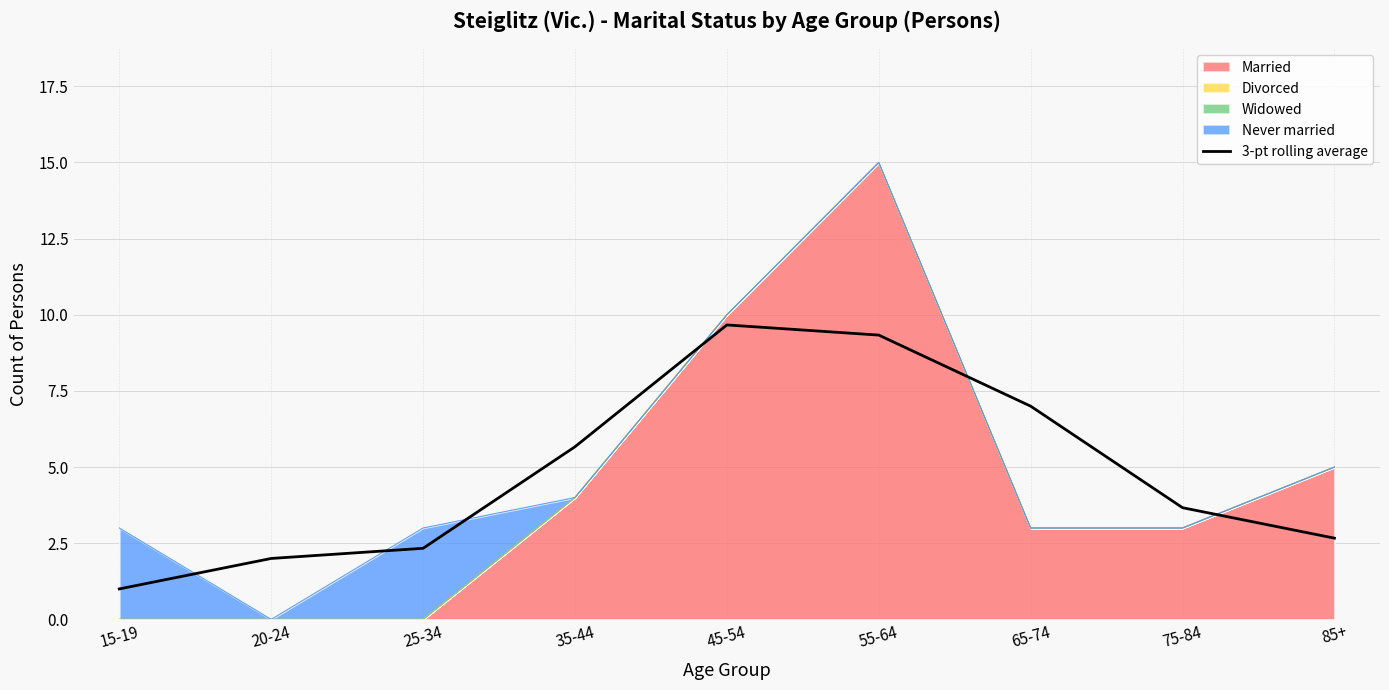

The value at 20-24 is 2.0. True or false?

True